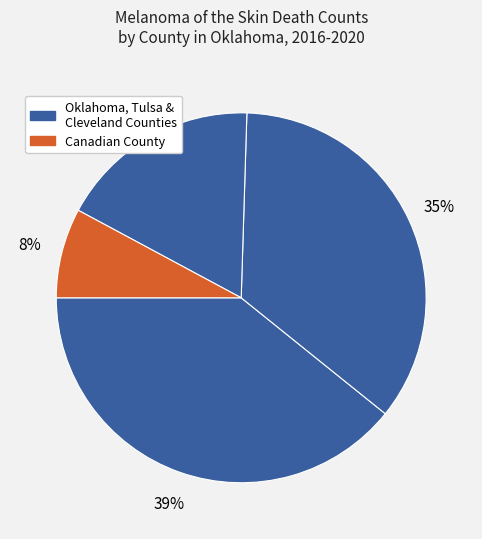

How many slices are in this pie chart?

4